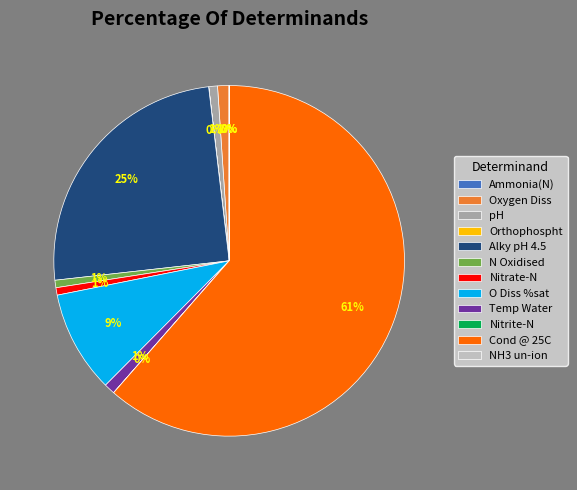

To the nearest percent, what is the difference between the largest and smallest slice percentages?

61%